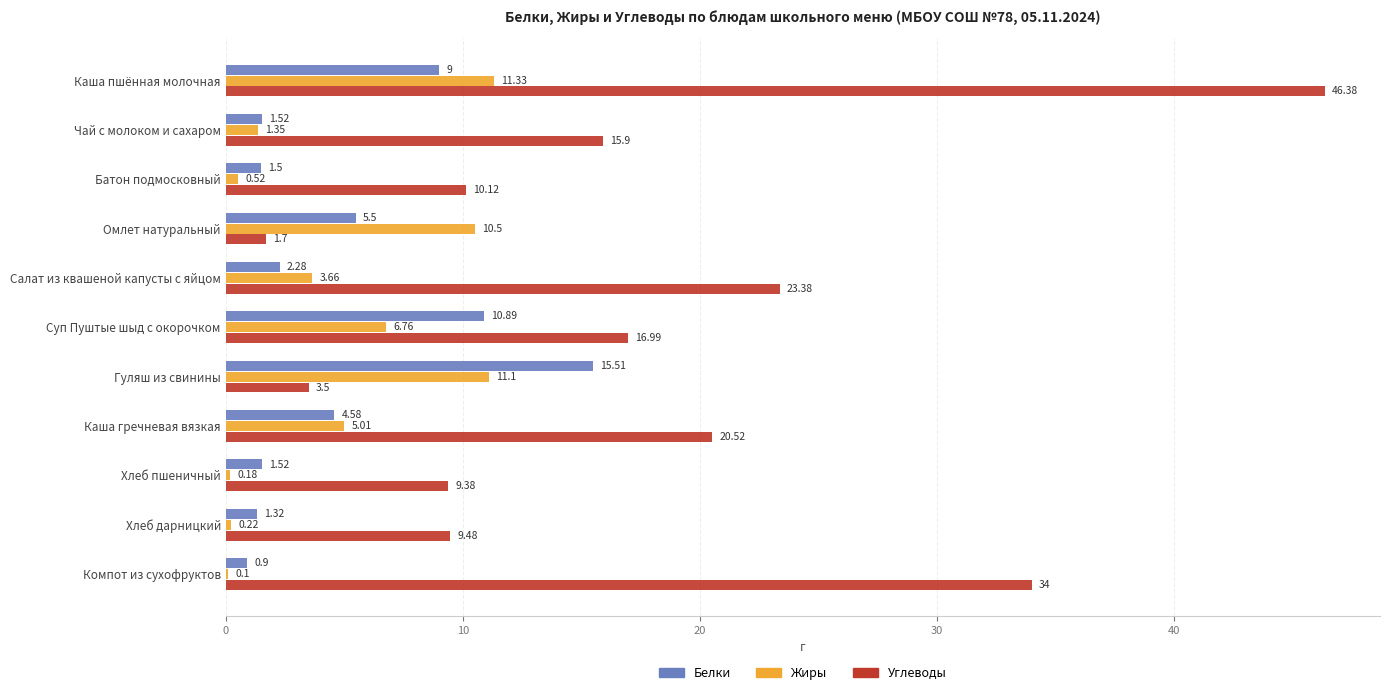

What is the sum of the Белки values at Суп Пуштые шыд с окорочком and Гуляш из свинины?

26.4